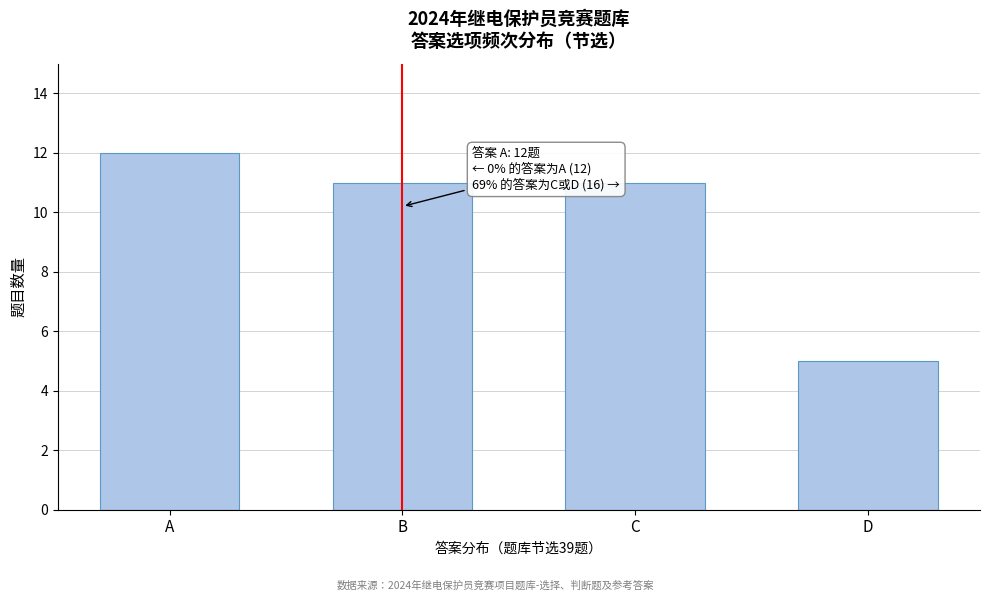

Reading left to right, extract all data points from this chart.

12	11	11	5